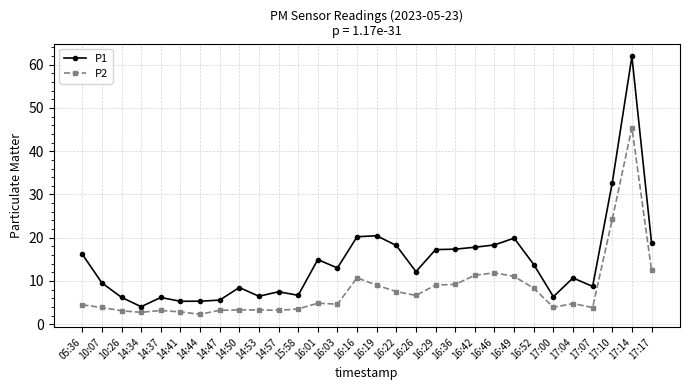

True or false: P1 has more than 2 points higher than both neighbors.

True